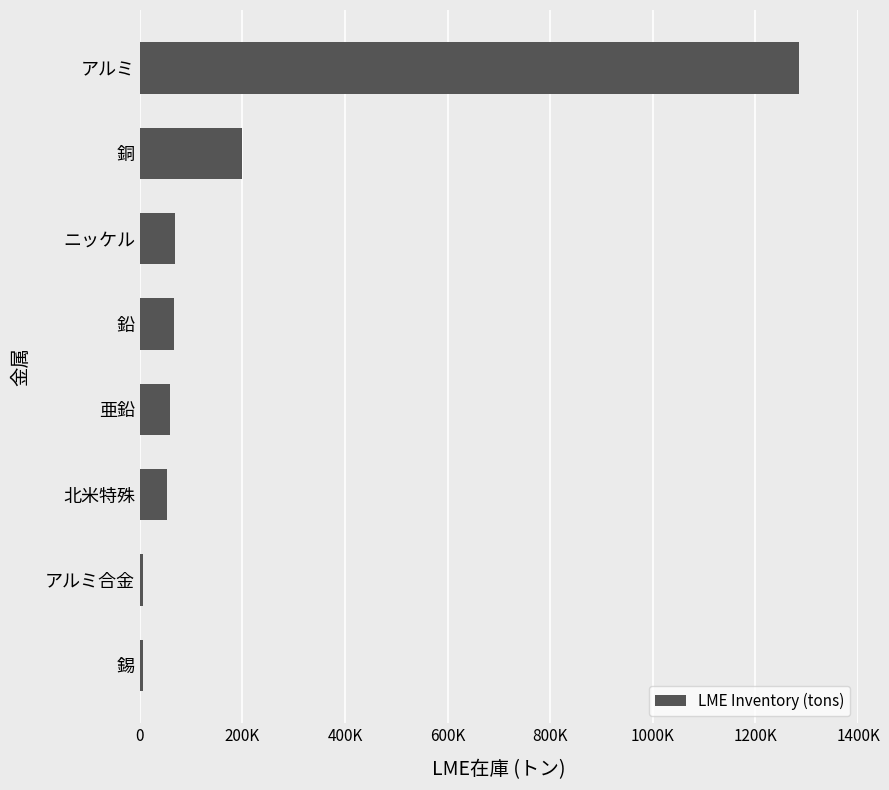

What is the difference between the maximum and minimum values?

1278755